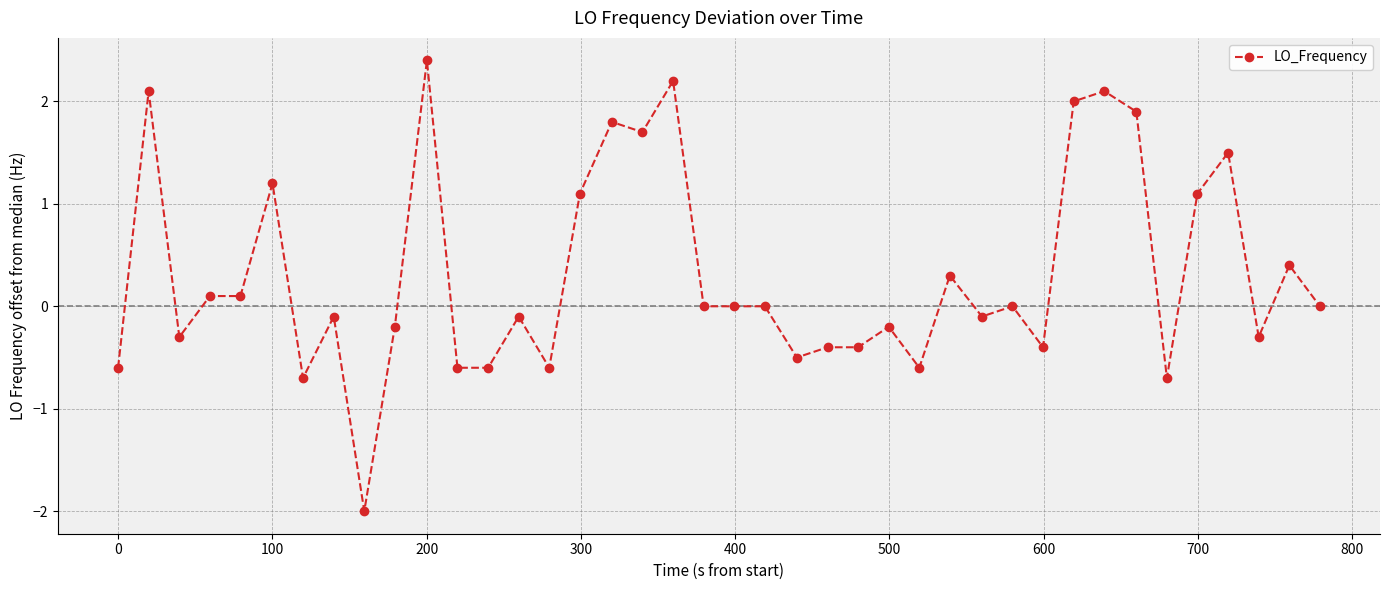

What is the minimum value shown in the chart?

-2.0